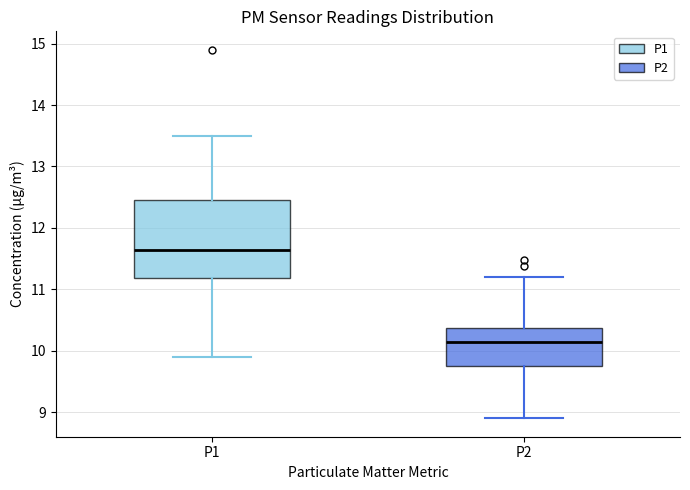

Reading left to right, read every box against the y-axis: the position of its median line, the range the box covers, and the ends of its whiskers. The values are not printed on the chart, so give them approximately, as read against the axis.

P1: median 11.6, box 11.2 to 12.4, whiskers 9.9 to 13.5
P2: median 10.2, box 9.8 to 10.4, whiskers 8.9 to 11.2